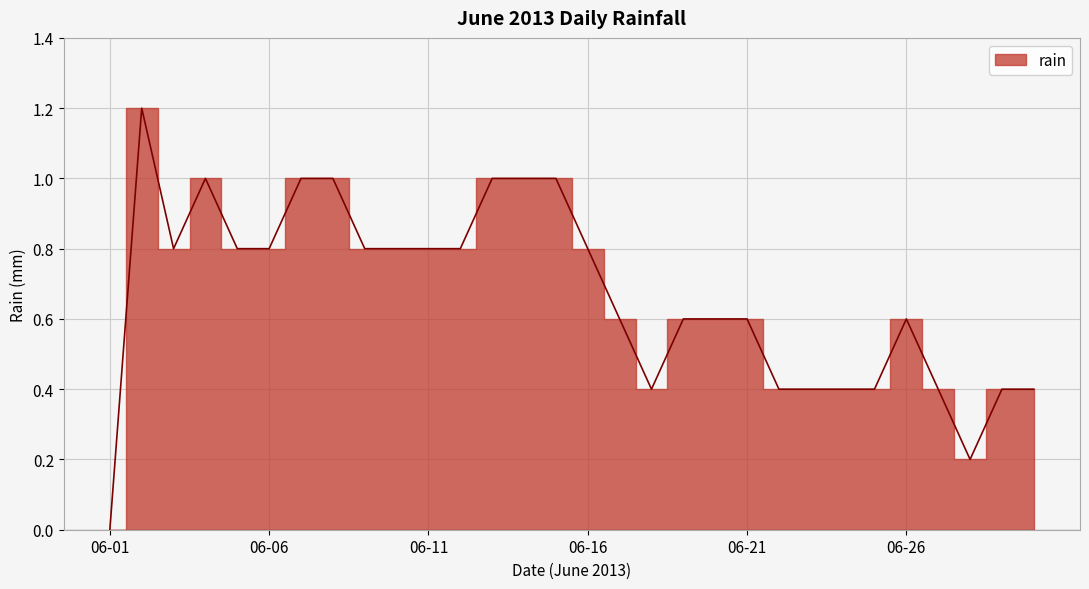

True or false: the data shows 1.7 at 2013-06-02.

False